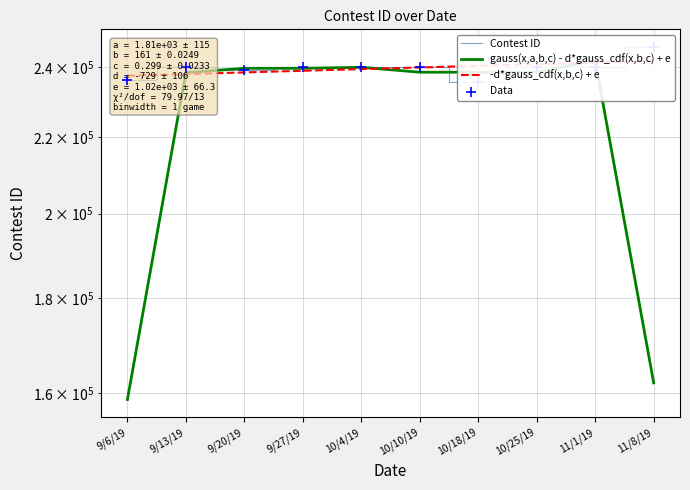

What are all the series names shown in the legend?

Contest ID, gauss(x,a,b,c) - d*gauss_cdf(x,b,c) + e, -d*gauss_cdf(x,b,c) + e, Data